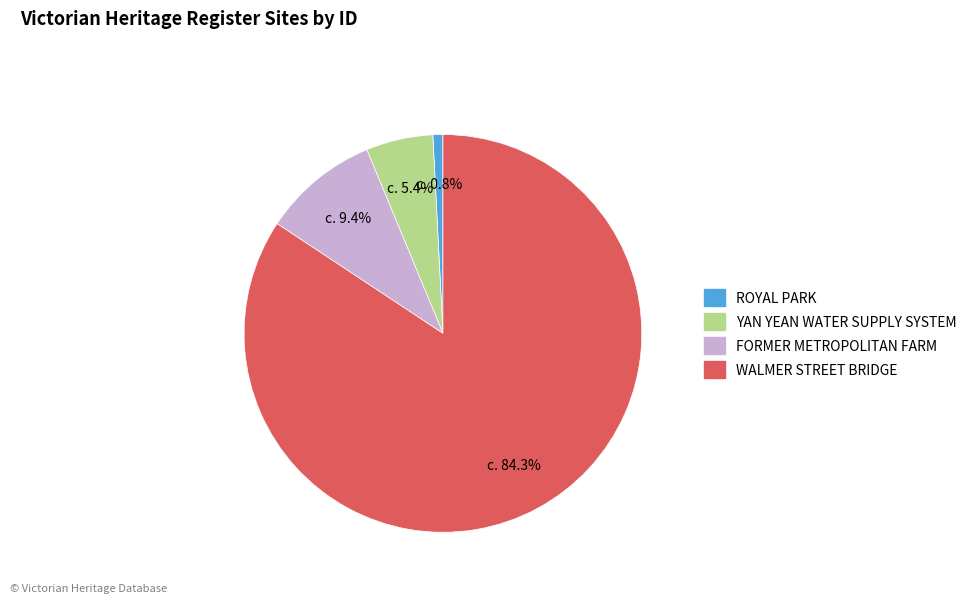

To the nearest percent, what is the combined percentage of WALMER STREET BRIDGE and FORMER METROPOLITAN FARM?

94%